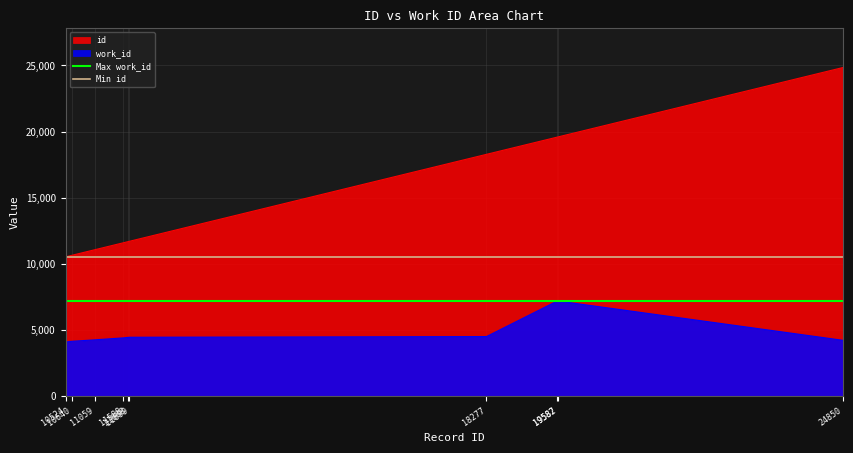

What is the sum of the Min id values at 10524 and 10640?

21048